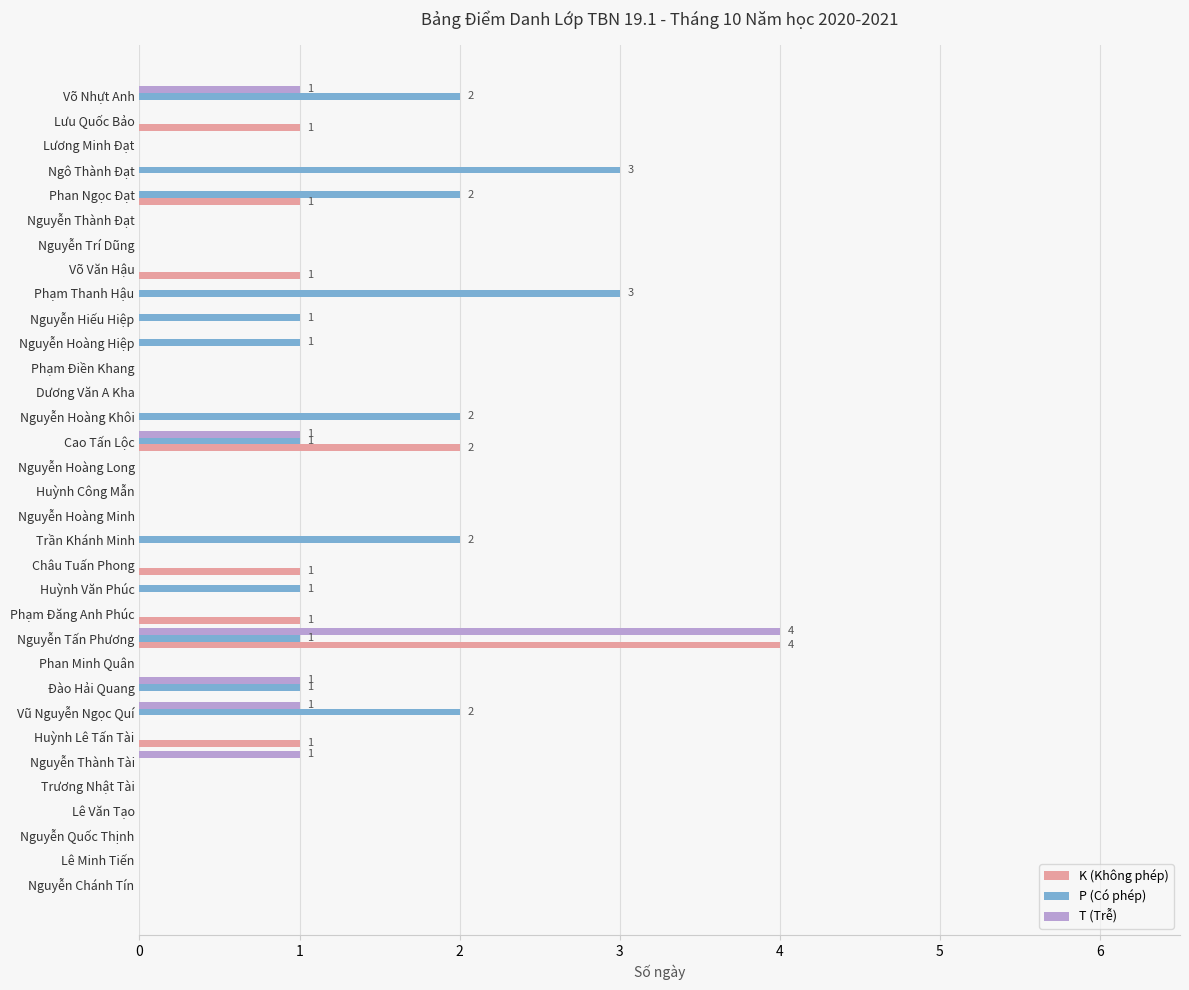

Where is K (Không phép) nearest to the value 2?

Cao Tấn Lộc